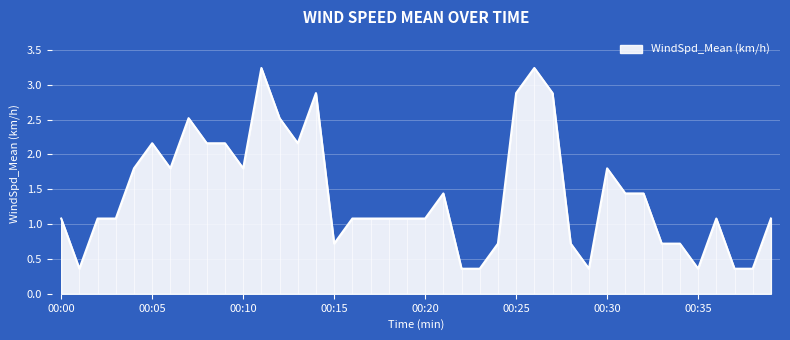

What is the difference between the second highest and minimum values?

2.9